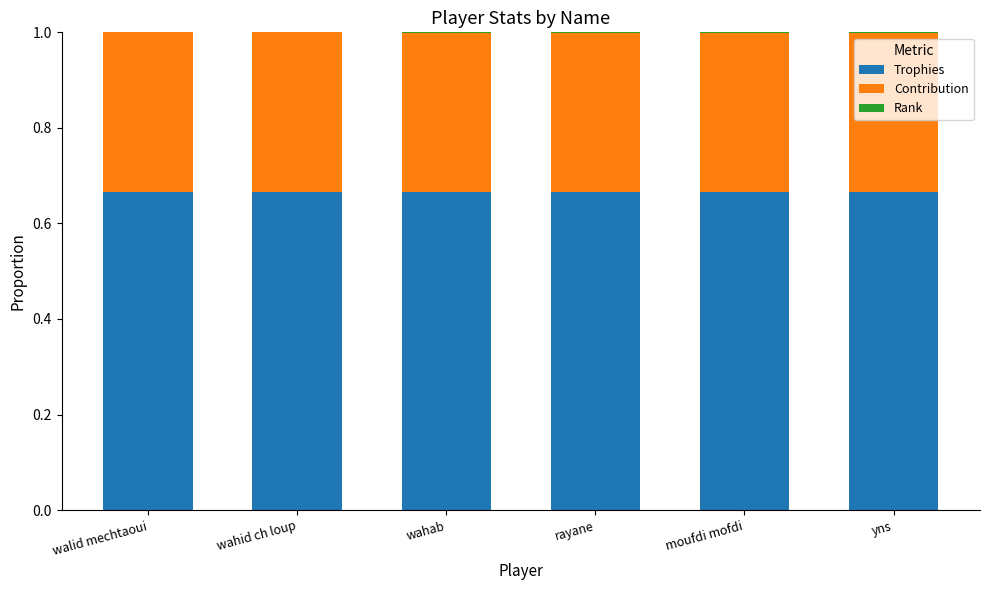

The value of Trophies at wahid ch loup is 0.4. True or false?

False